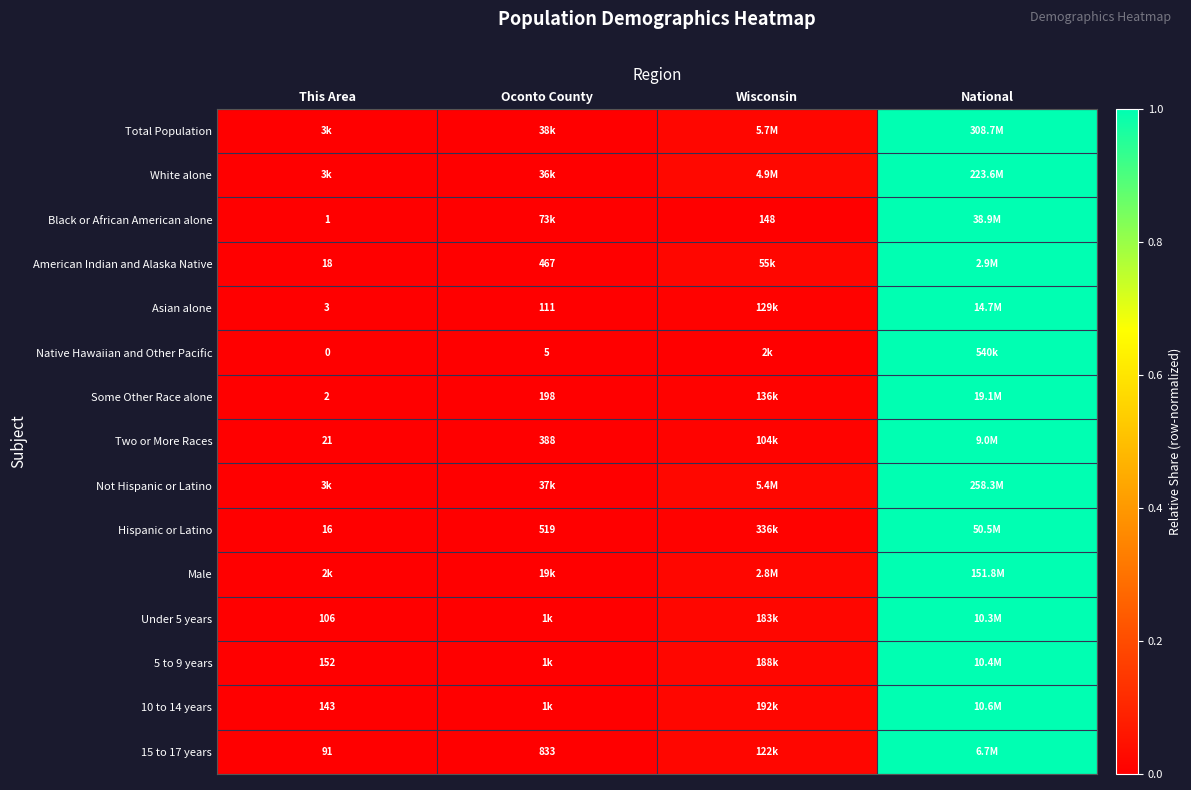

At which category is the sum across all series the highest?

National